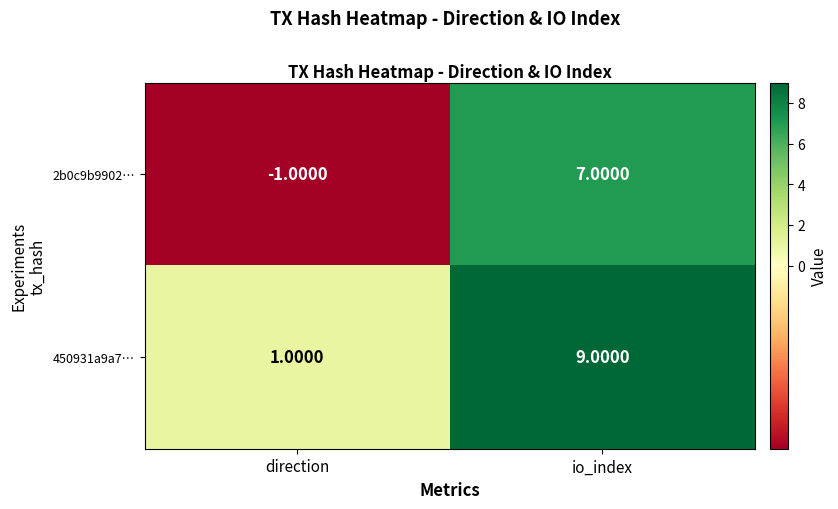

How many values in 2b0c9b9902… are below zero?

1